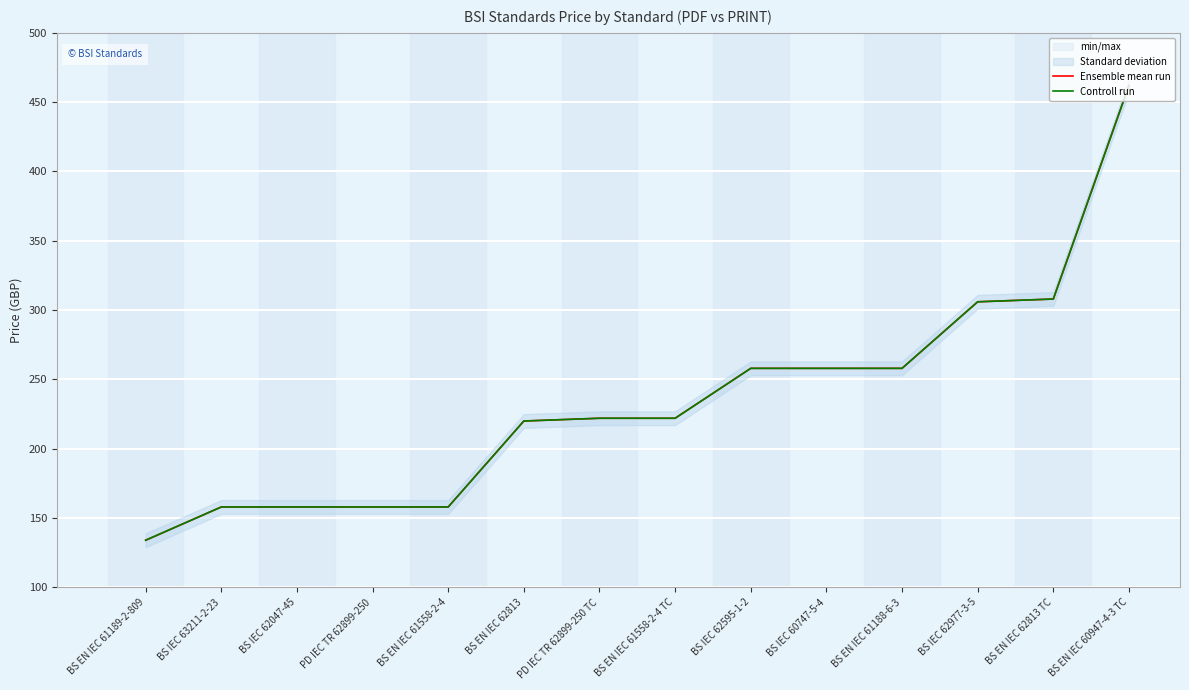

What is the value of the Controll run point at the 5th from the left?

158